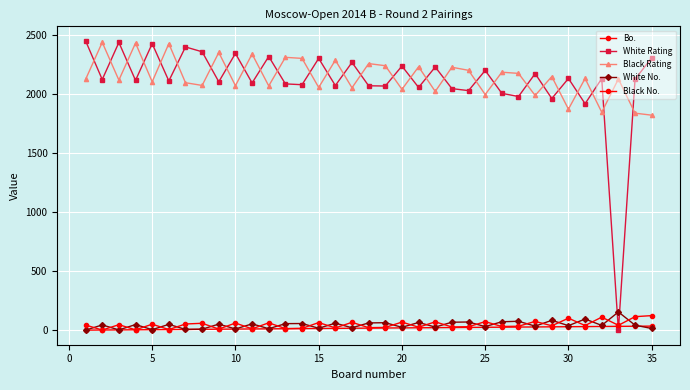

How many series are shown in this chart?

5